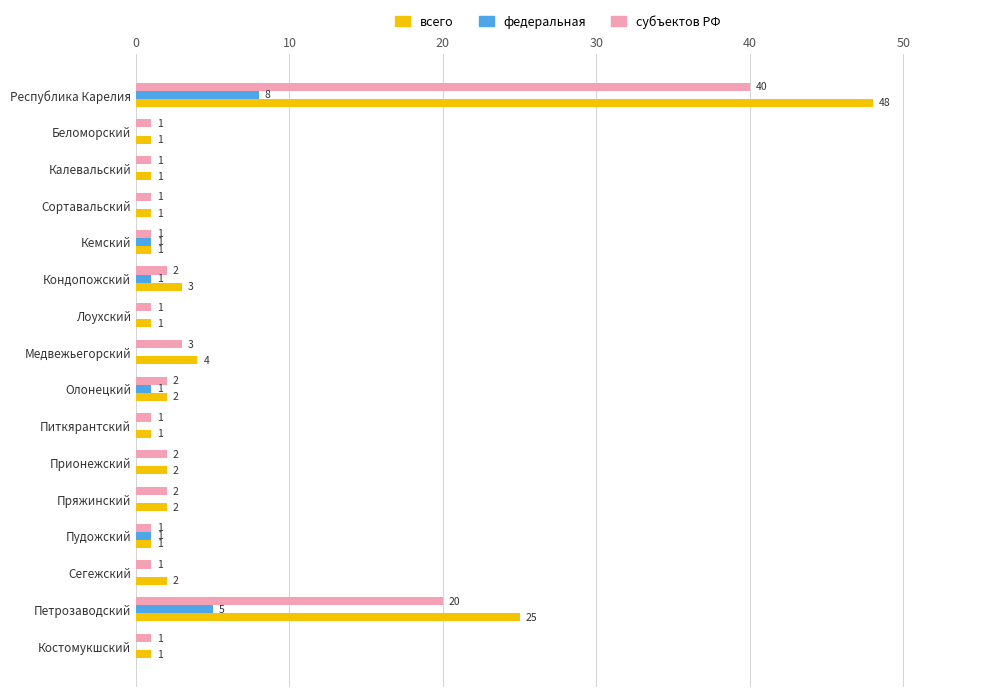

Which series has the largest total across all categories?

всего